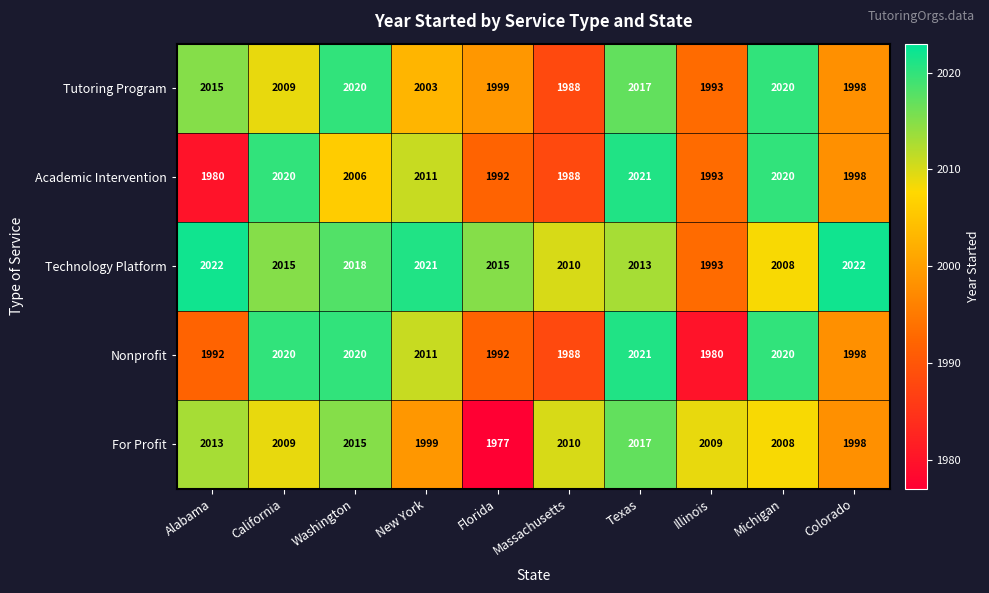

True or false: For Profit has a value of 1977 at Florida.

True